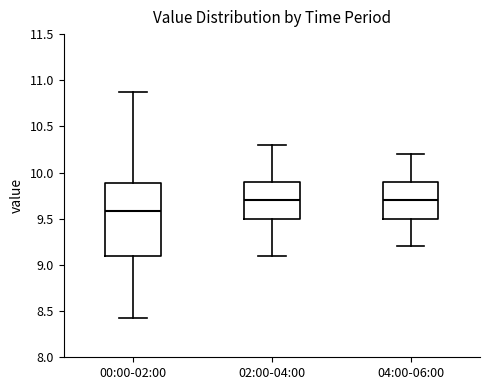

Which box has the lowest median line?

00:00-02:00